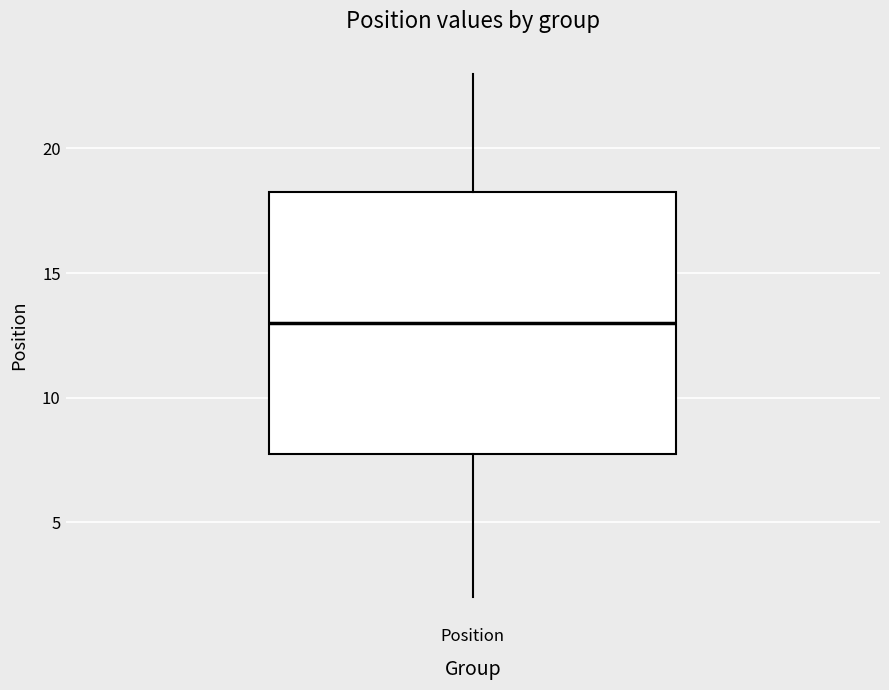

Read this box plot against the y-axis: the position of the median line, the range covered by the box, and the ends of both whiskers. The values are not printed on the chart, so give them approximately, as read against the axis.

median 13.0, box 8.0 to 18.5, whiskers 2.0 to 23.0